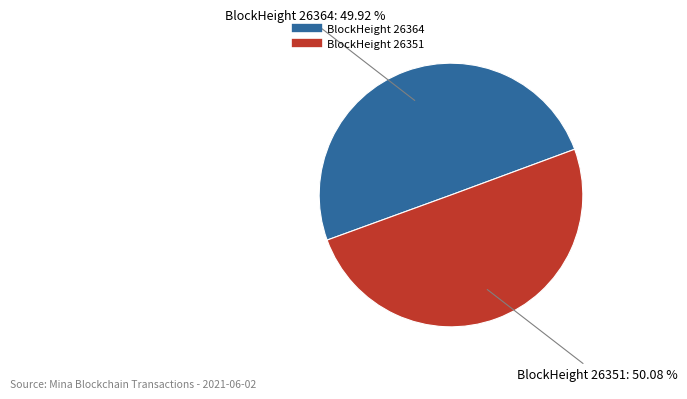

Does any single category account for the majority?

Yes